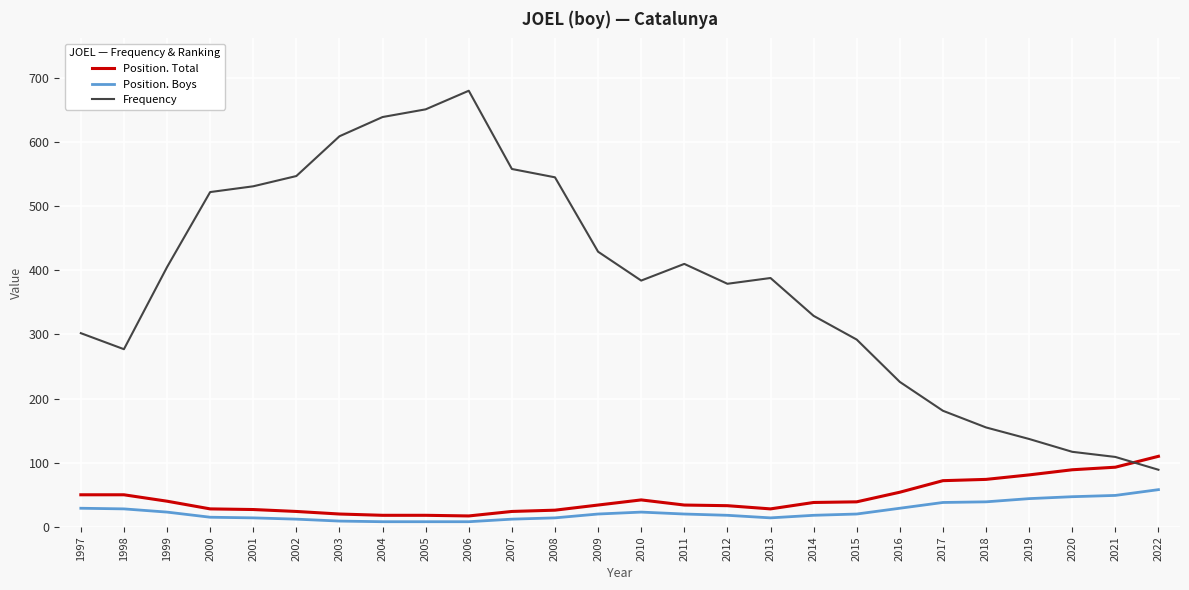

At which category is the sum across all series the highest?

2006